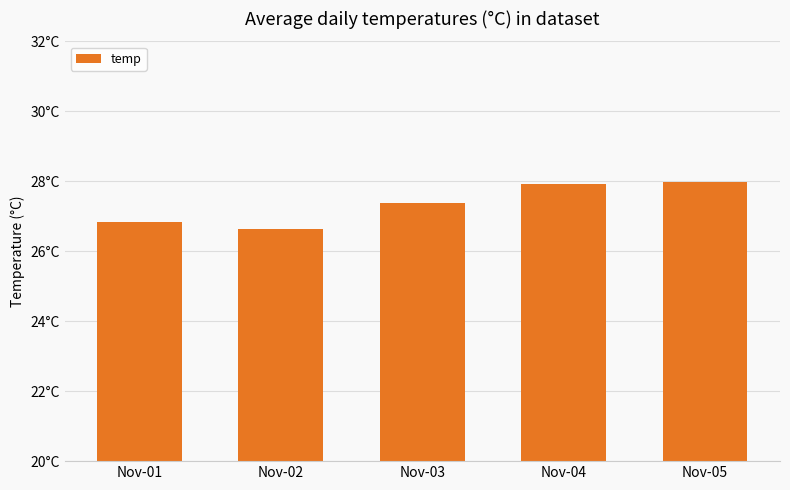

Reading left to right, extract all data points from this chart.

Nov-01=26.8	Nov-02=26.6	Nov-03=27.4	Nov-04=27.9	Nov-05=28.0